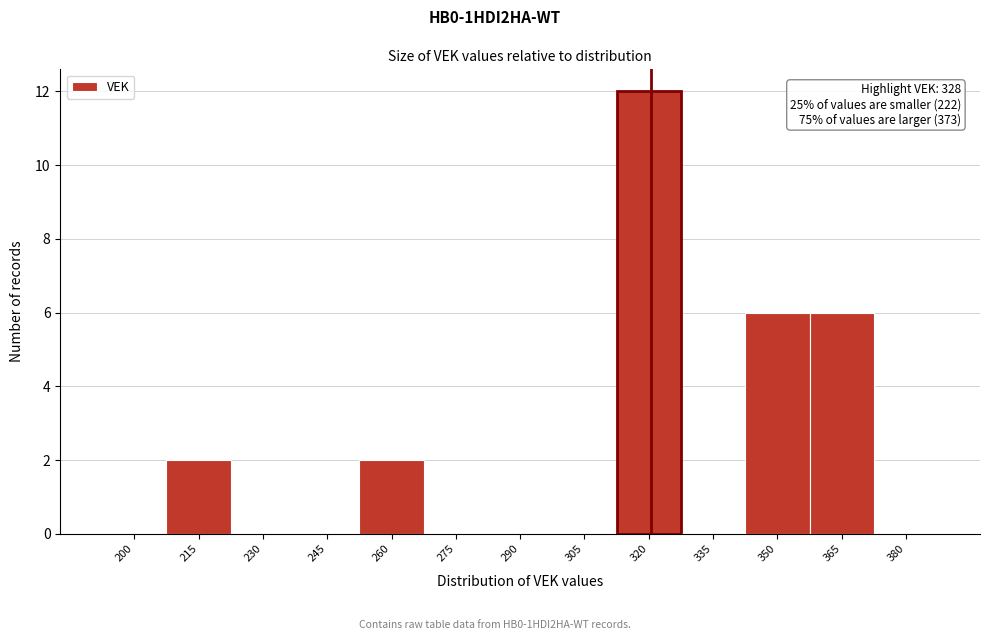

Reading right to left, what are all the values shown in this chart?

380=0	365=6	350=6	335=0	320=12	305=0	290=0	275=0	260=2	245=0	230=0	215=2	200=0